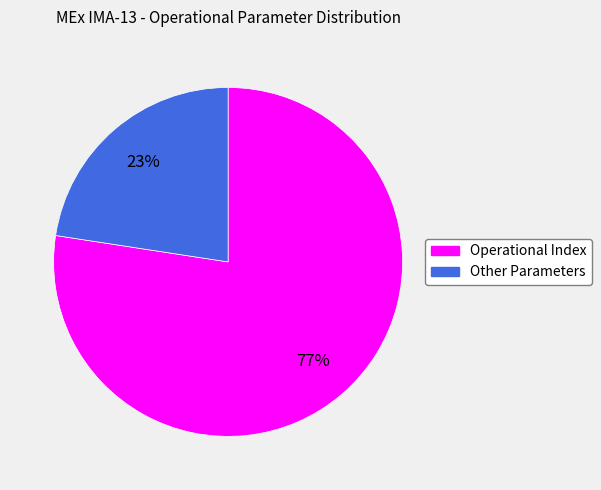

Is there any slice that represents more than half of the pie?

Yes